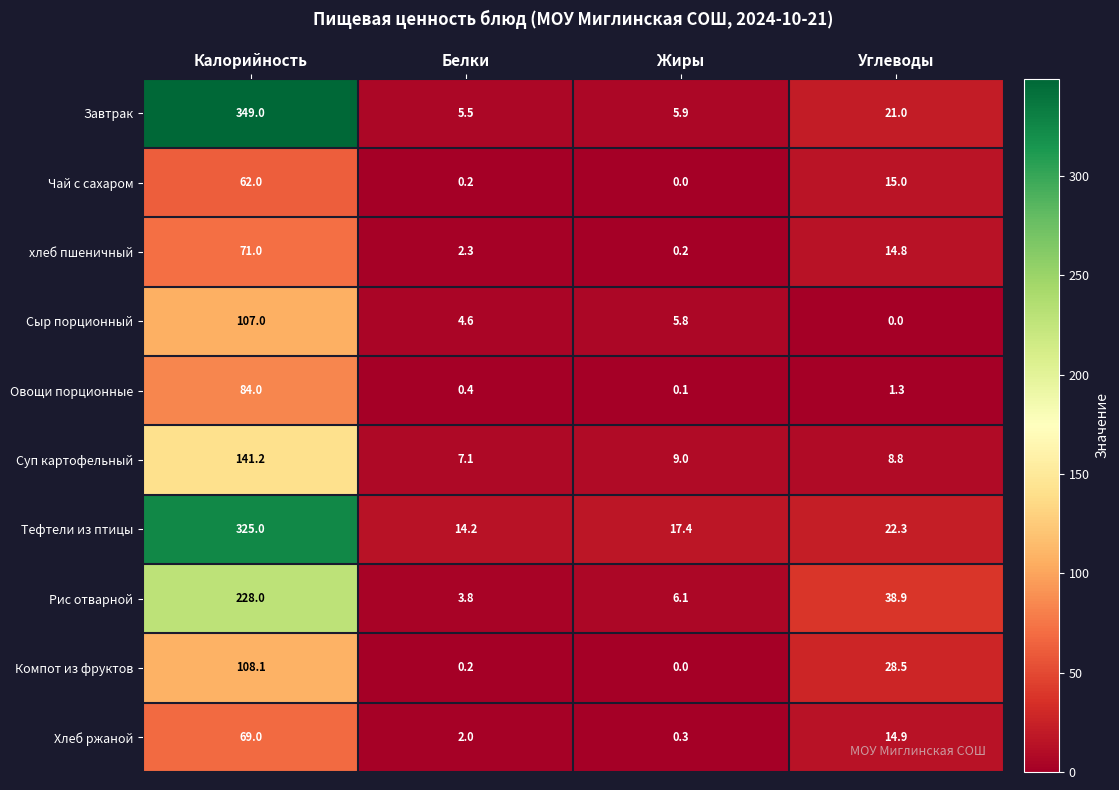

What is the average value of the Сыр порционный series?

29.4